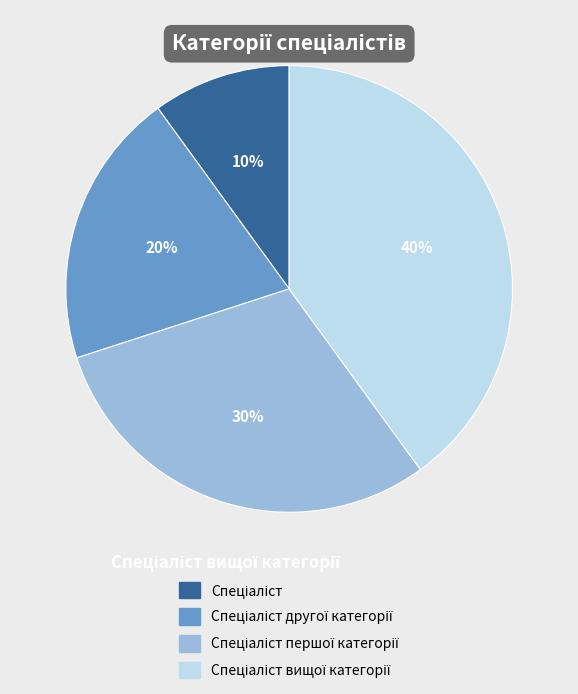

To the nearest percent, what is the difference between the largest and smallest slice percentages?

30%